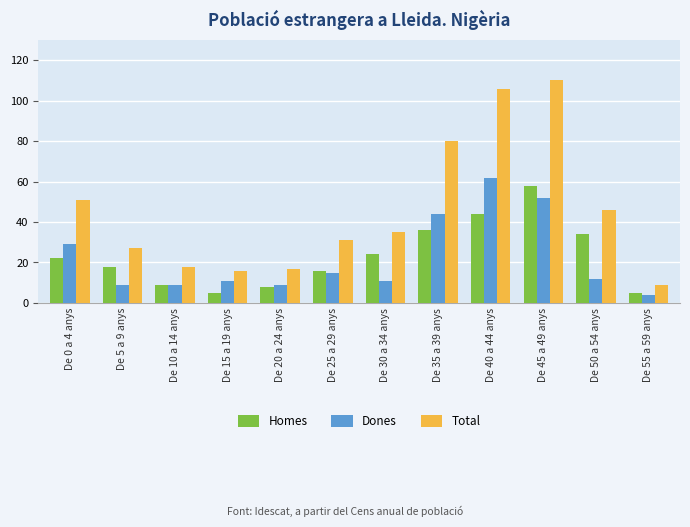

Reading left to right, extract all data points from this chart.

Homes: 22	18	9	5	8	16	24	36	44	58	34	5
Dones: 29	9	9	11	9	15	11	44	62	52	12	4
Total: 51	27	18	16	17	31	35	80	106	110	46	9